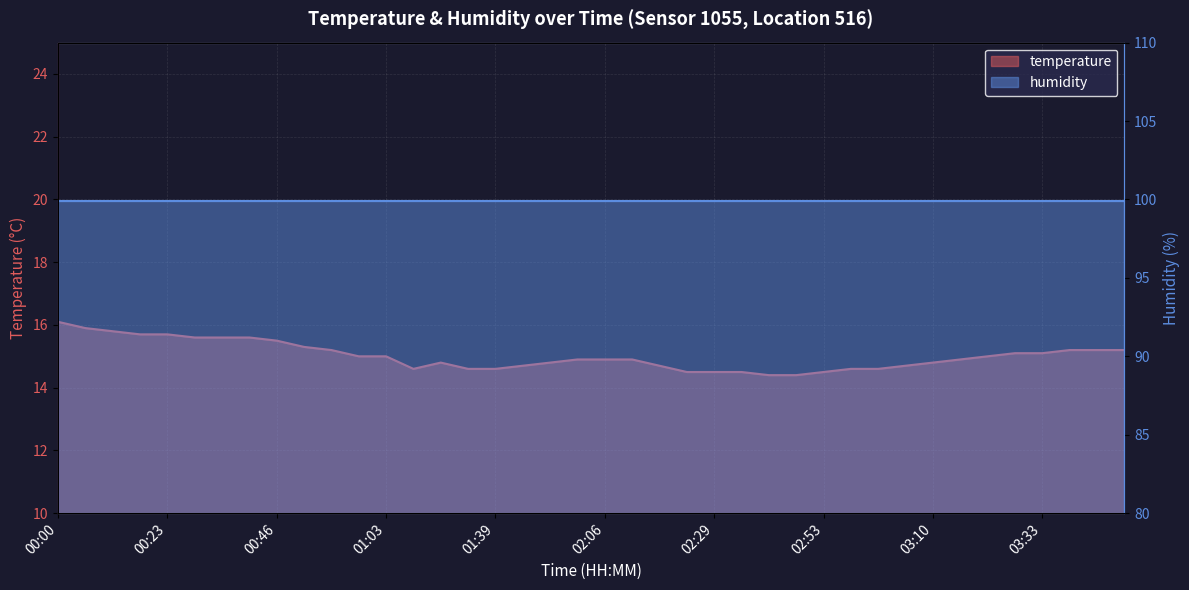

What is the change in value from 00:46 to 01:21?

-0.7